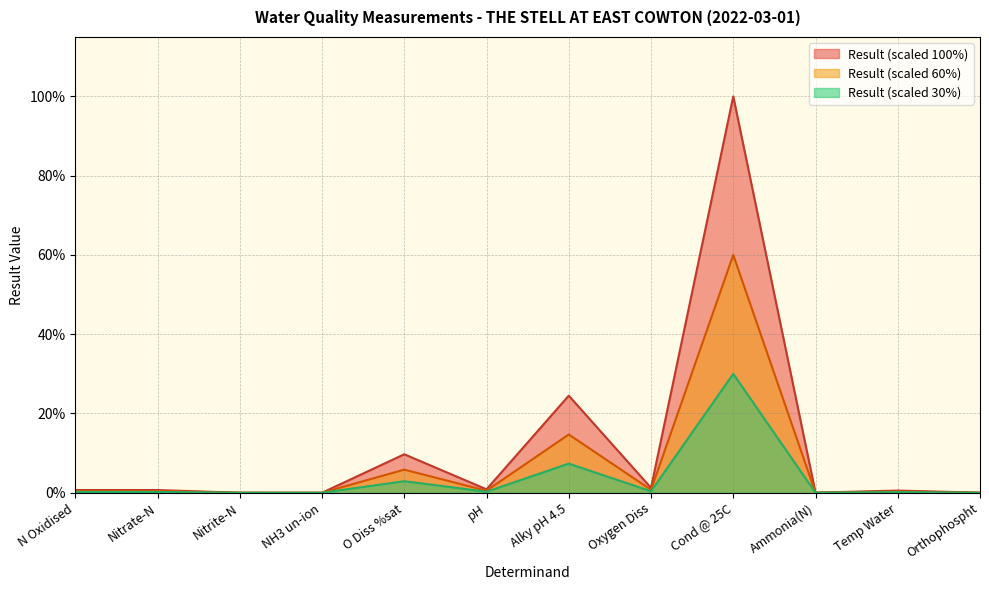

Does the chart have visible grid lines?

Yes